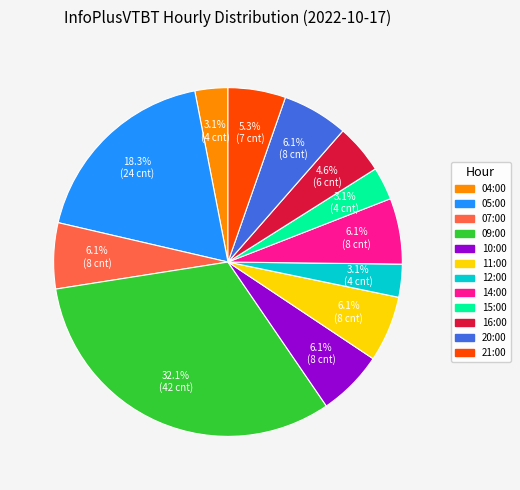

Which slice is the largest?

09:00